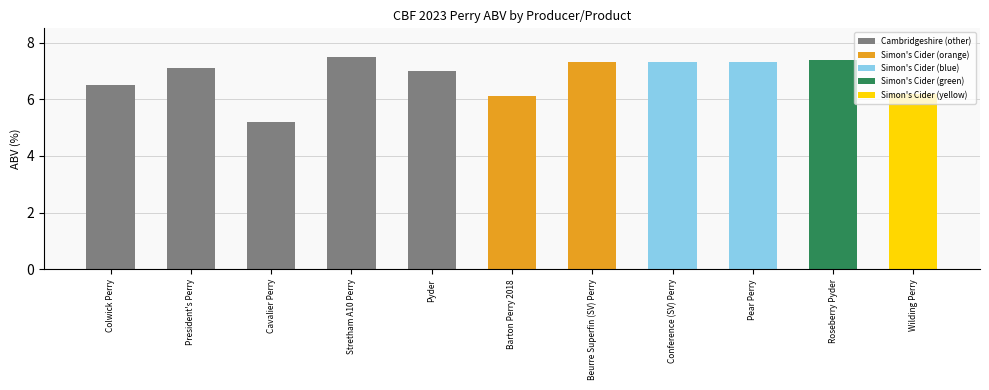

What is the difference between the second highest and minimum values?

2.2